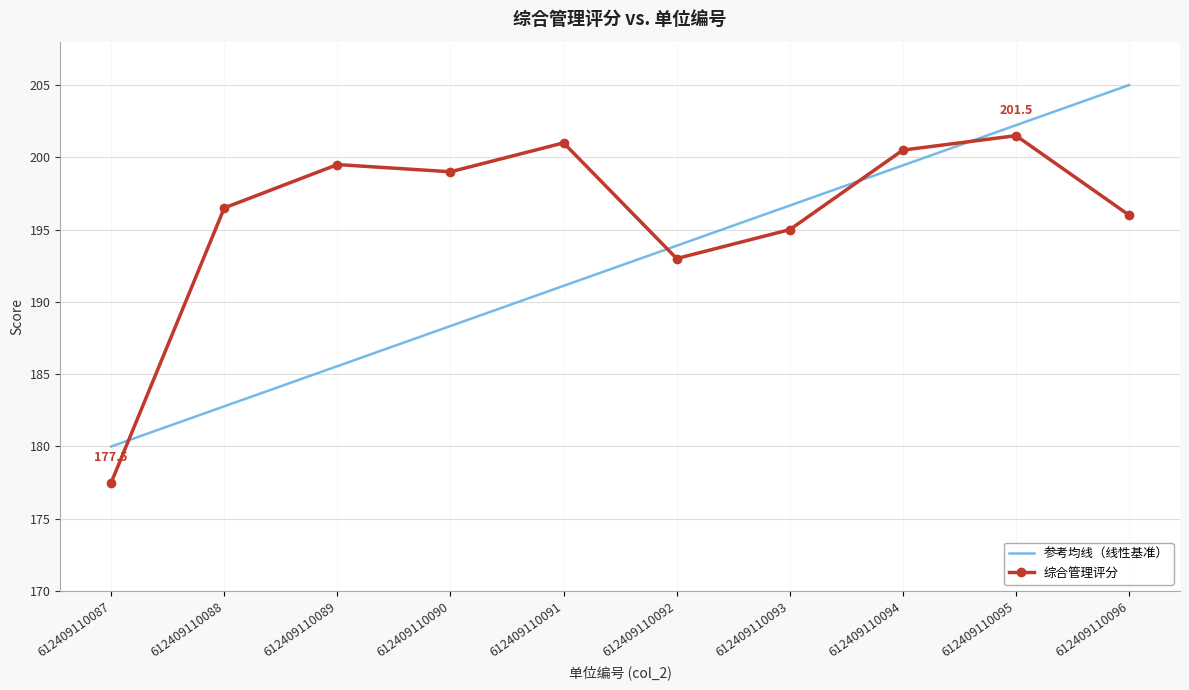

Where does the 参考均线（线性基准） series first go above 193?

612409110092